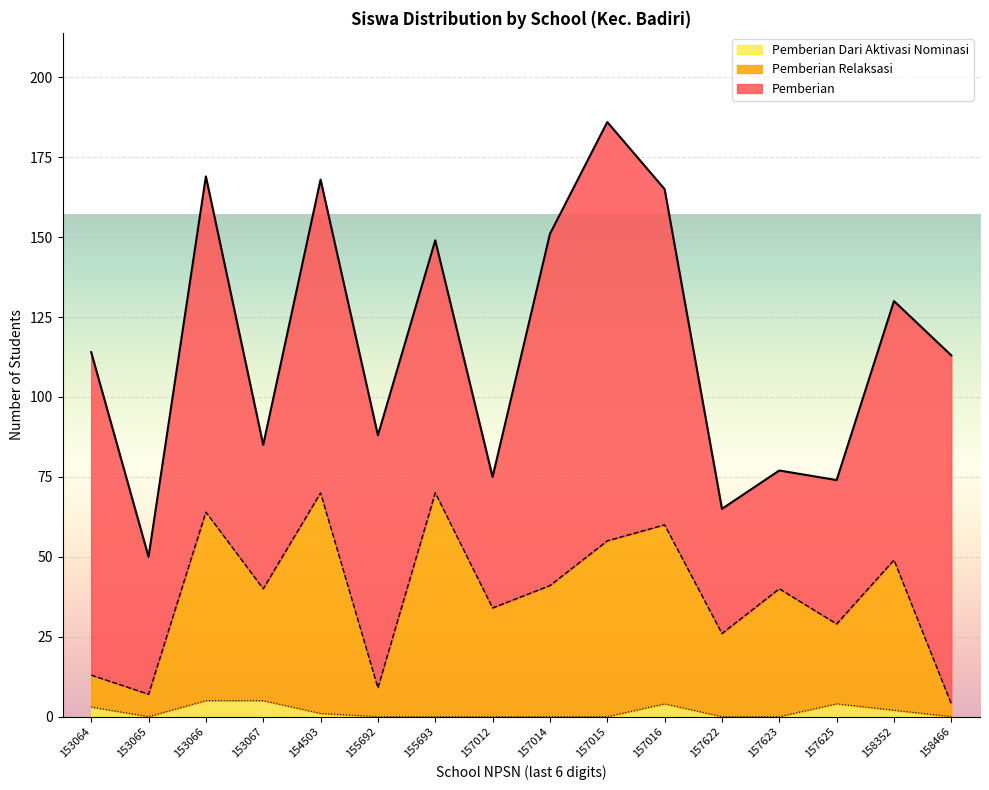

At which category does the chart reach its minimum across all series?

153065